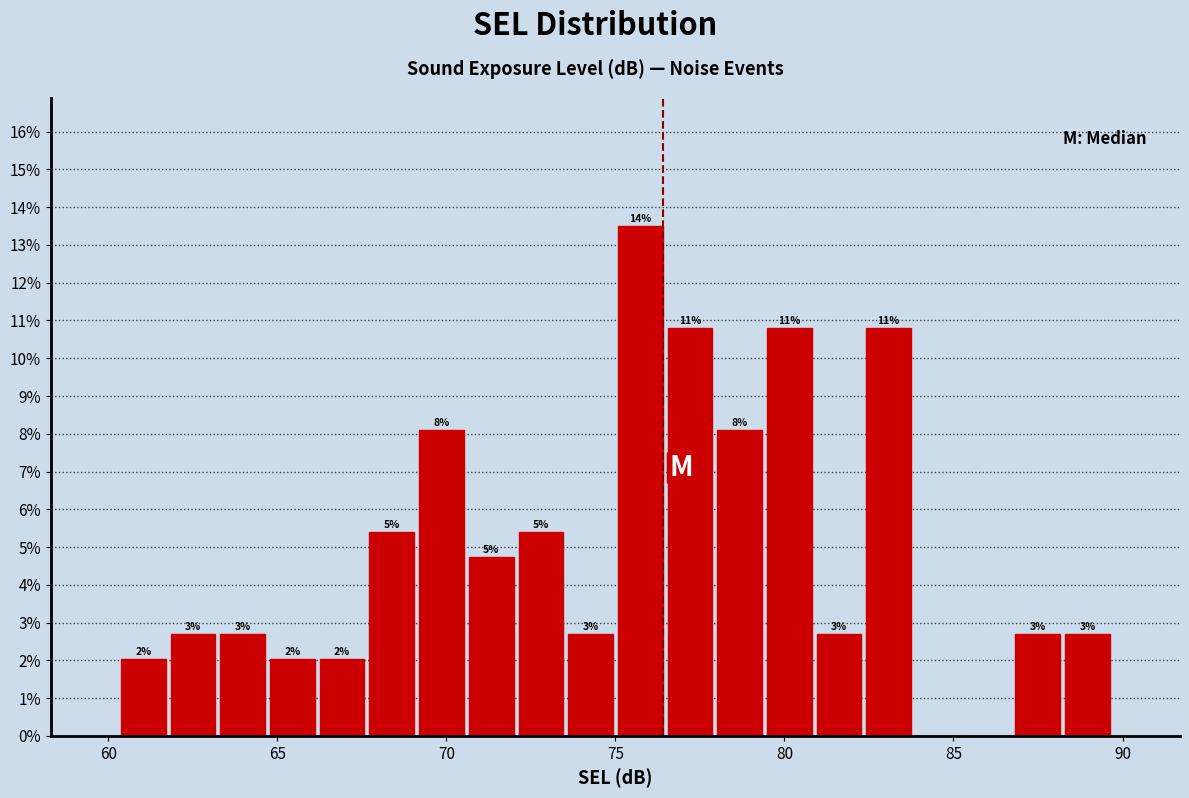

Read against the x-axis, roughly where is the centre of the tallest bar?

75.5